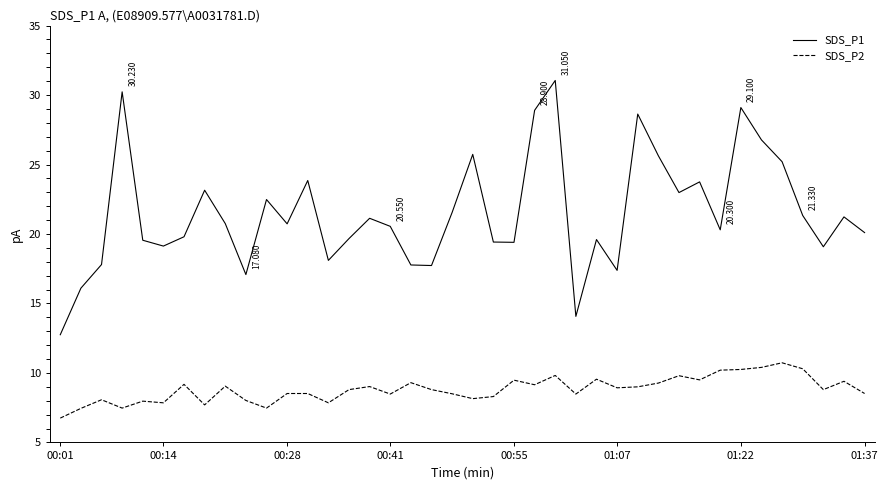

True or false: SDS_P2 and SDS_P1 cross at least once.

False